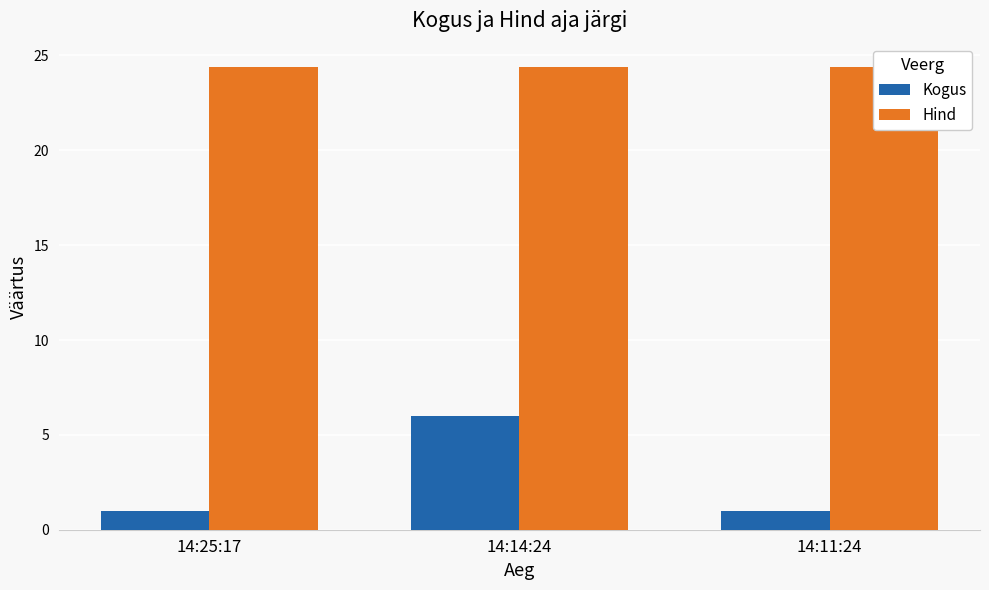

Read the Kogus value at 14:25:17.

1.0